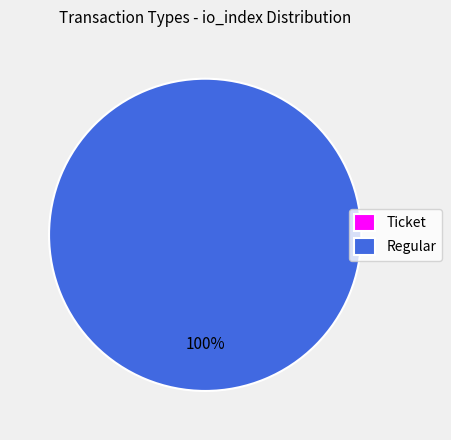

Rank the categories by value from lowest to highest.

Ticket, Regular